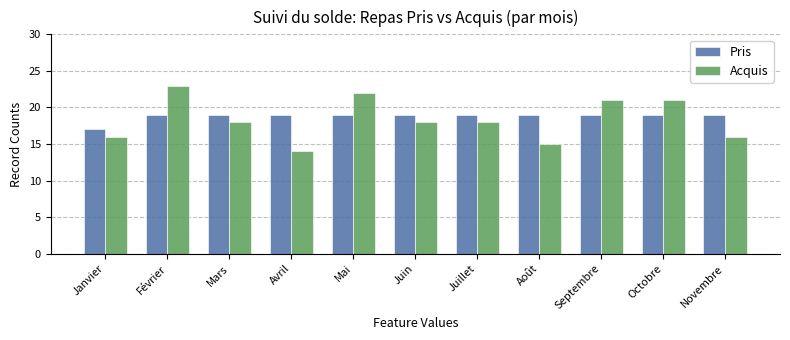

What is the total value across all series at Juillet?

37